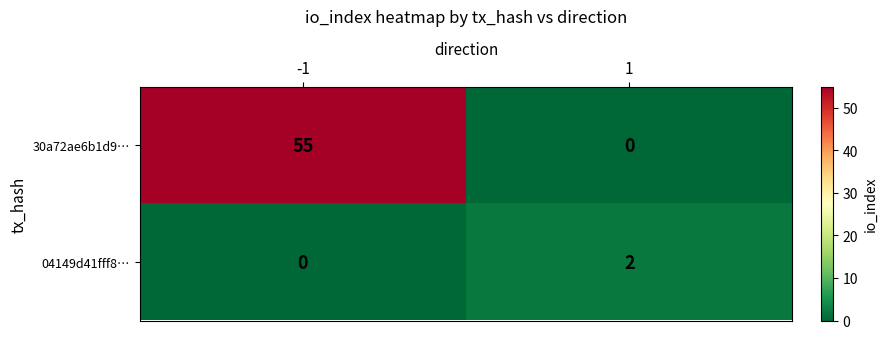

Reading right to left, list all the values displayed in this chart.

30a72ae6b1d9…: 1=0	-1=55
04149d41fff8…: 1=2	-1=0